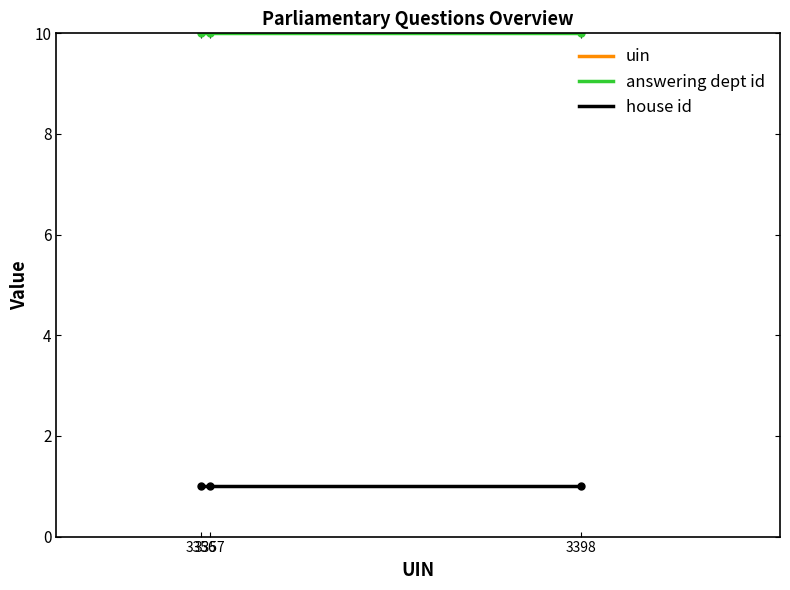

Rank the series at 2017-07-11 (3398) from lowest to highest value.

house id, answering dept id, uin